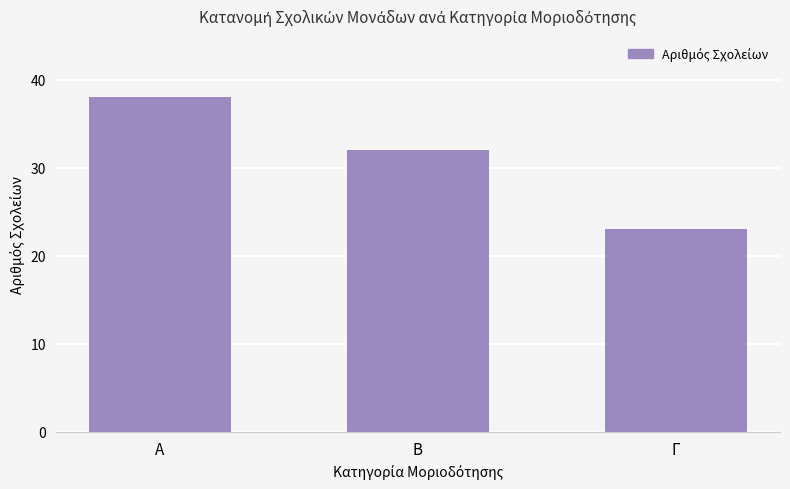

What is the ratio of the value at Β to the value at Γ?

1.4